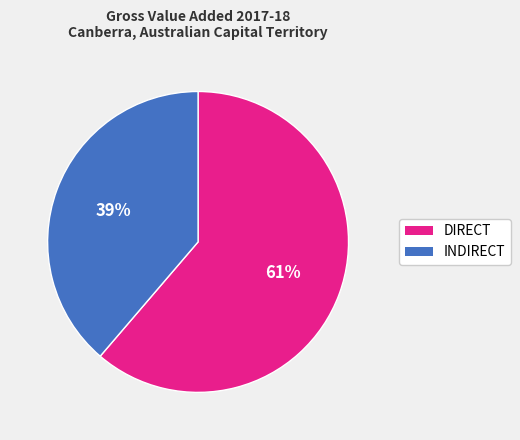

Which has a higher value, INDIRECT or DIRECT?

DIRECT